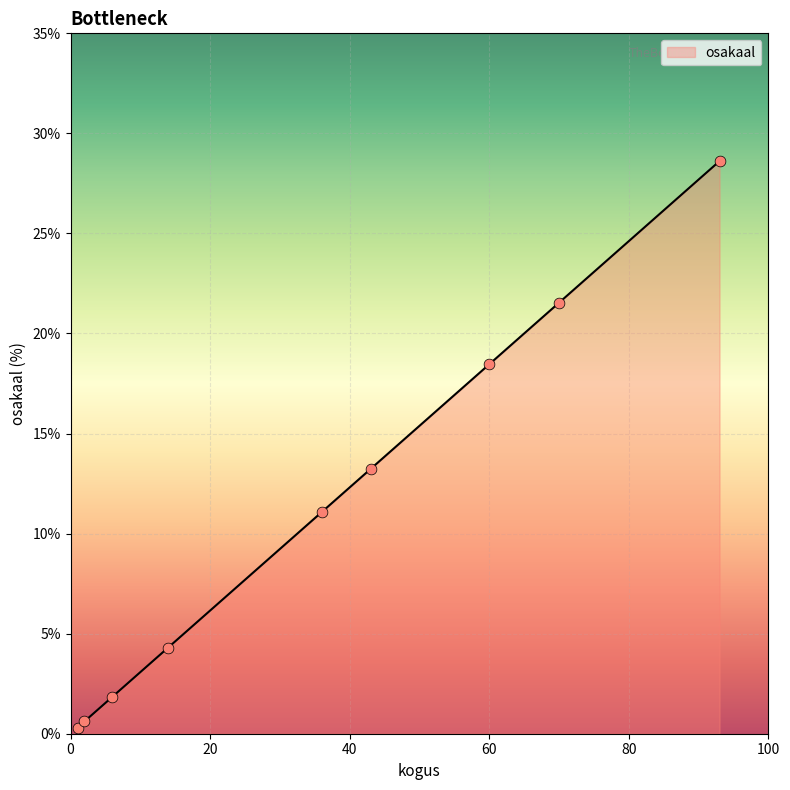

What is the highest value of the osakaal series?

28.6